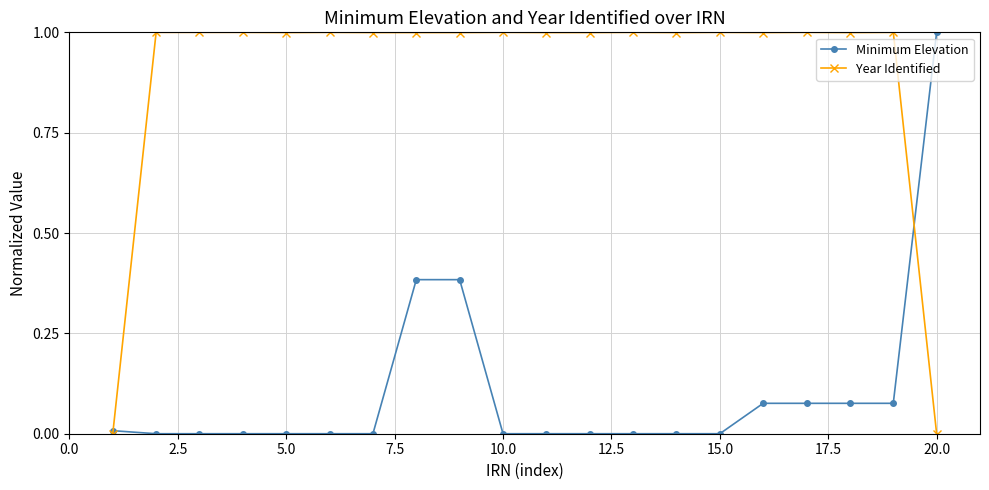

What is the average value of the Year Identified series?

0.9